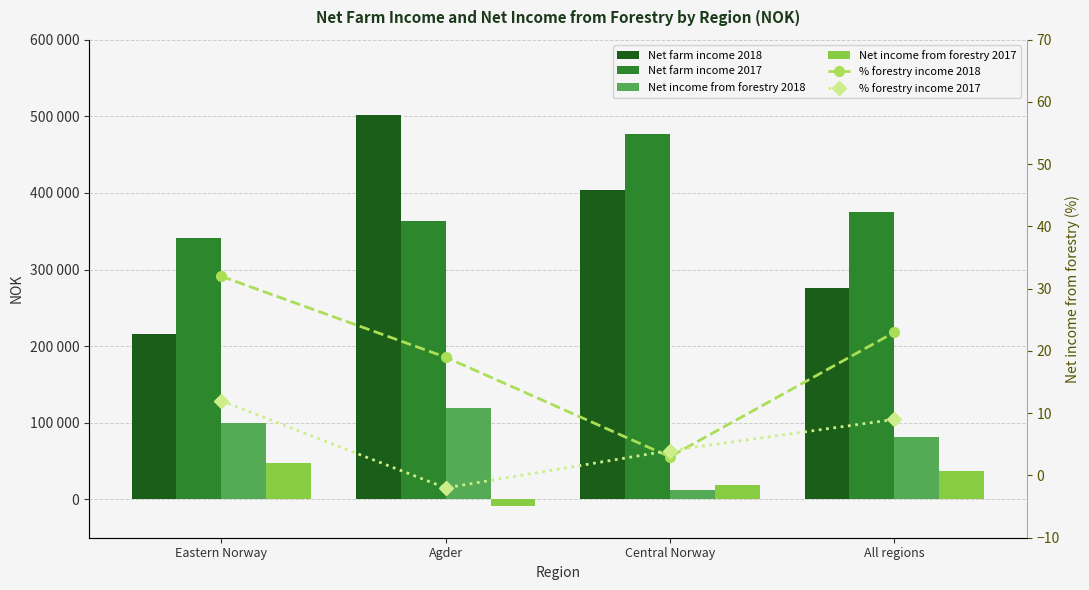

What is the label of the 2nd bar from the right?

Central Norway